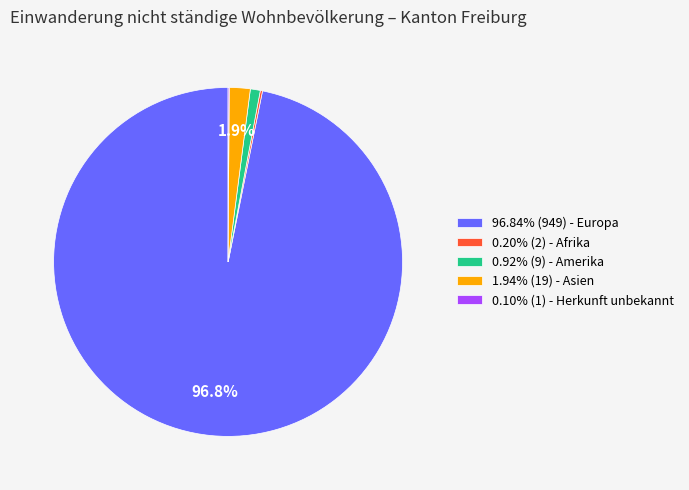

Does any single category account for the majority?

Yes